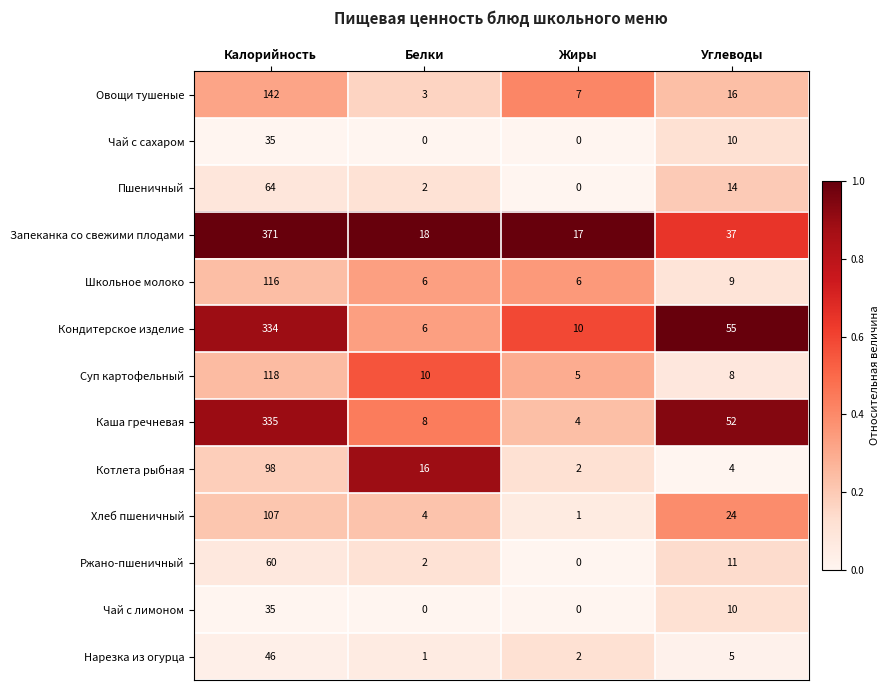

What is the difference between the highest and lowest values at Белки?

18